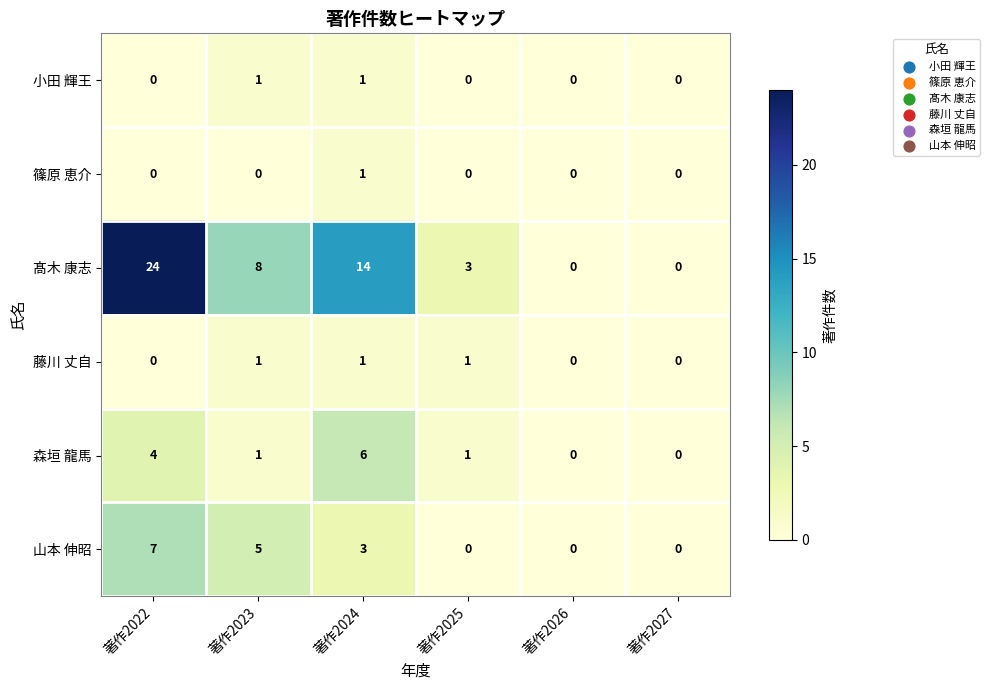

At which category is the sum across all series the highest?

著作2022